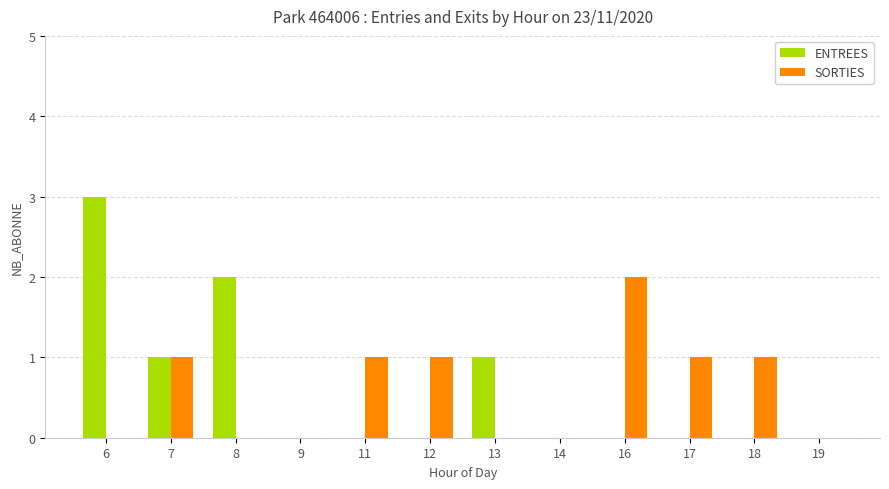

How many series are shown in this chart?

2